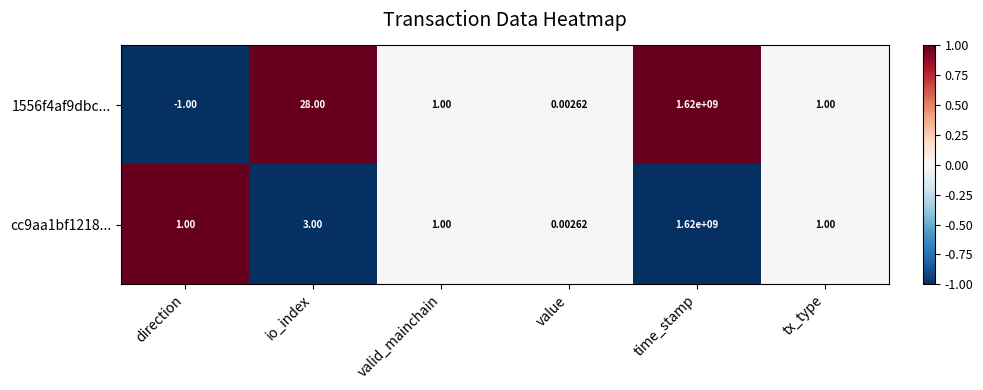

Where does the 1556f4af9dbc... series first go above 1?

io_index